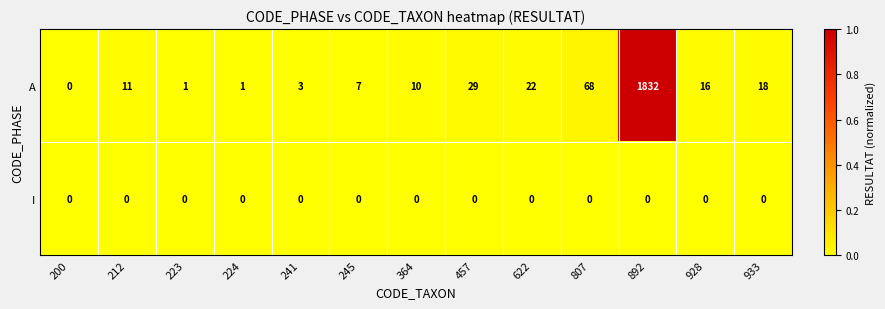

Reading left to right, list all the values displayed in this chart.

A: 200=0	212=11	223=1	224=1	241=3	245=7	364=10	457=29	622=22	807=68	892=1832	928=16	933=18
I: 200=0	212=0	223=0	224=0	241=0	245=0	364=0	457=0	622=0	807=0	892=0	928=0	933=0